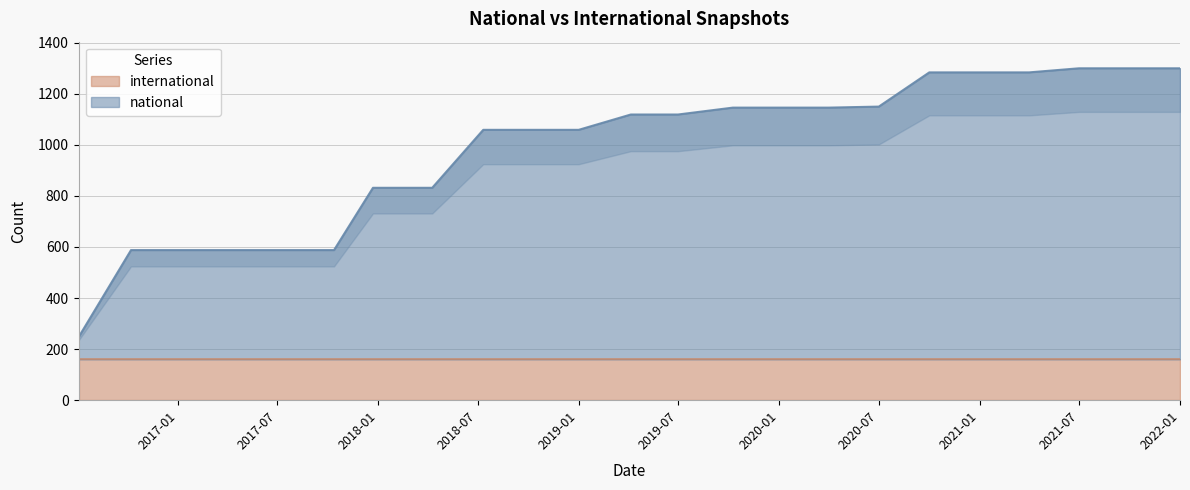

Where is the data nearest to the value 774?

2017-12-22